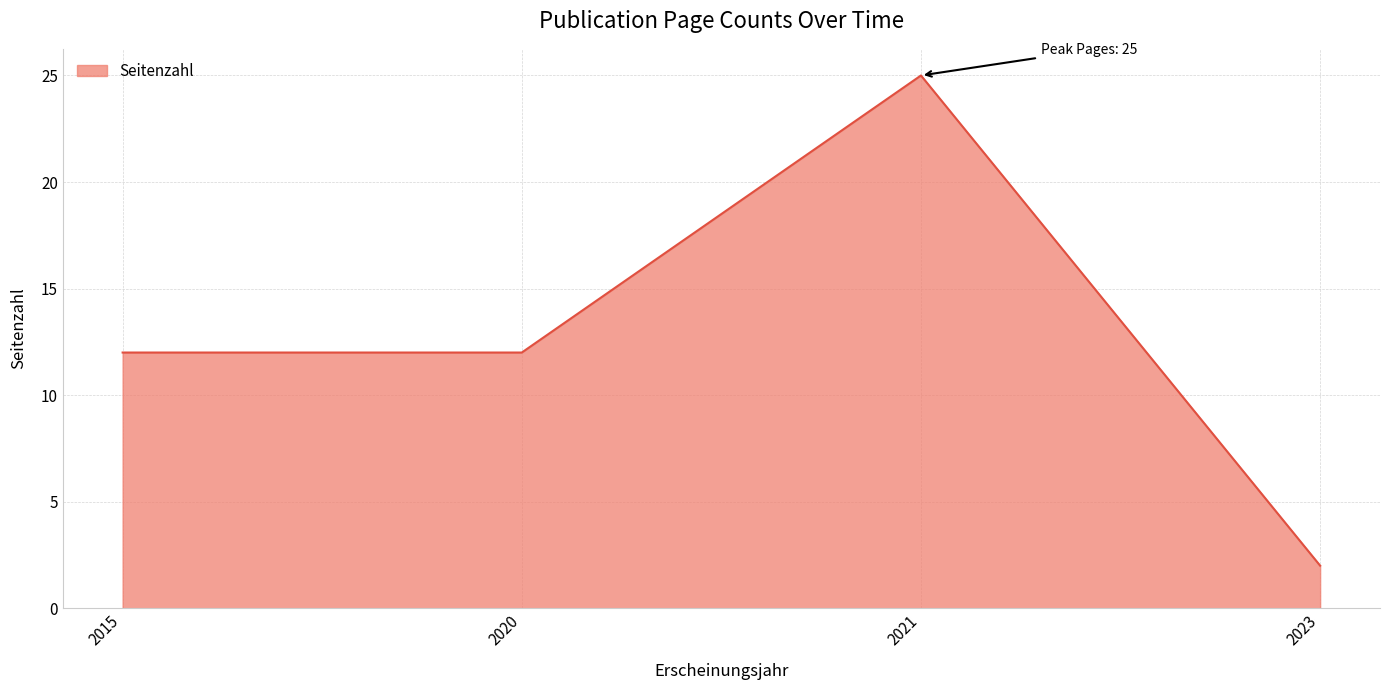

What is the maximum value shown in the chart?

25